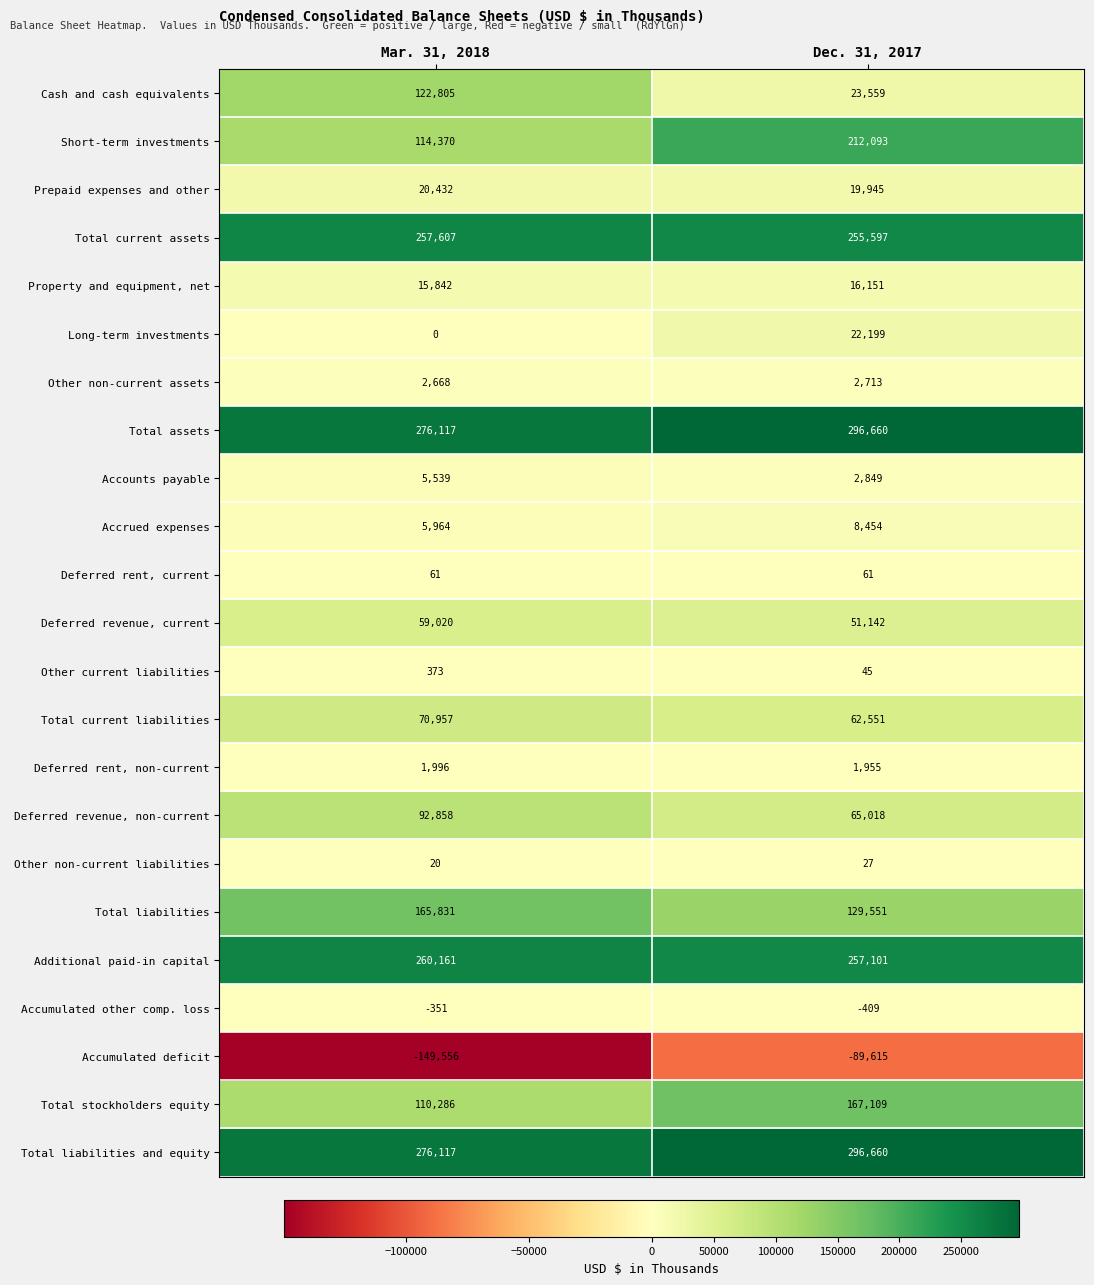

At which category is the sum across all series the highest?

Dec. 31, 2017